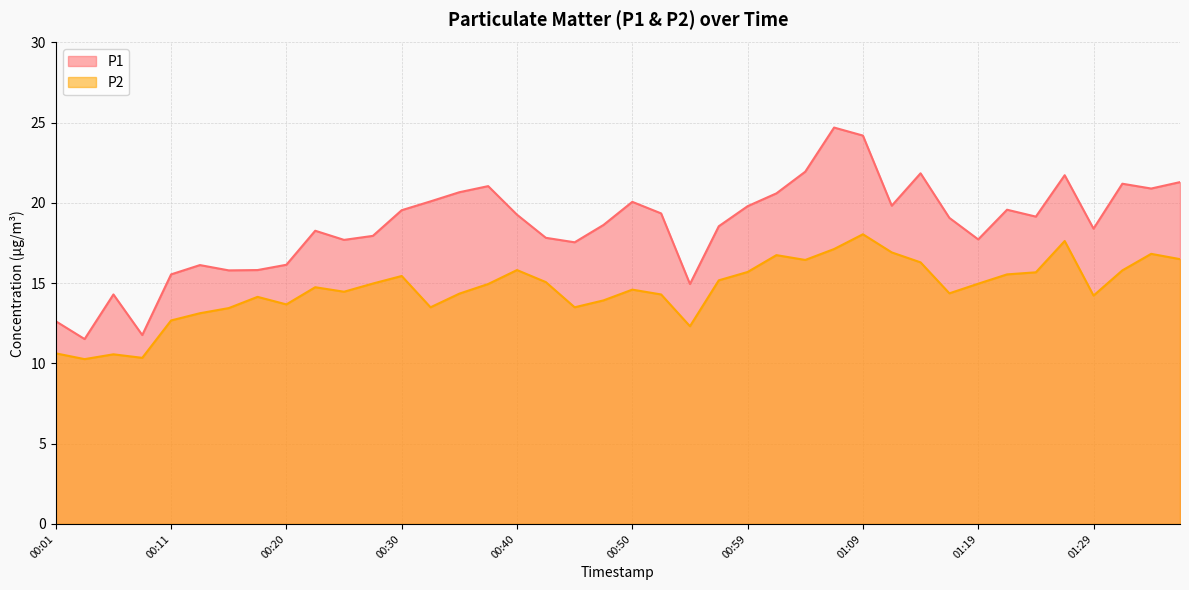

The value of P2 at 01:12 is 10.8. True or false?

False